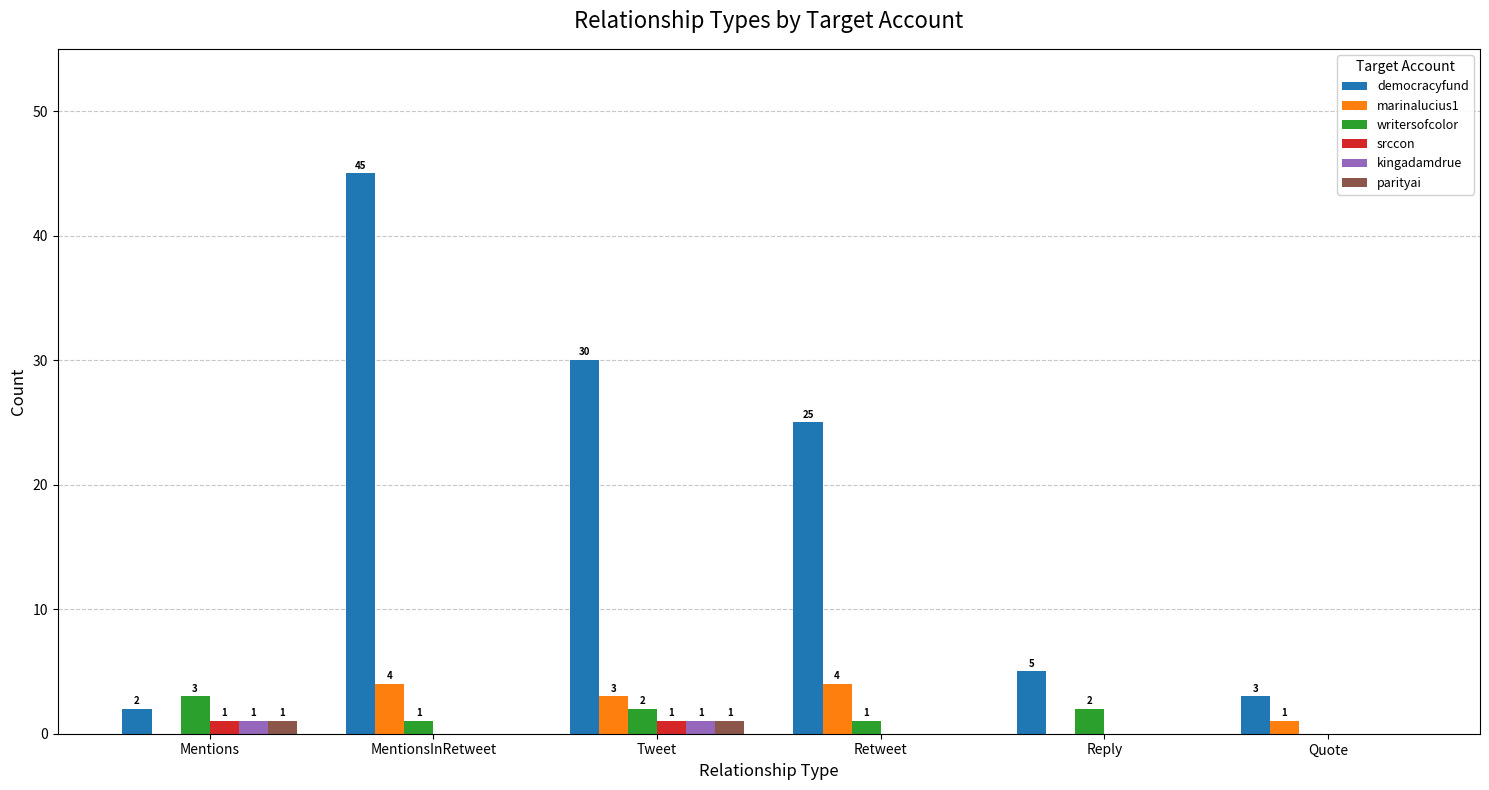

What are all the series names shown in the legend?

democracyfund, marinalucius1, writersofcolor, srccon, kingadamdrue, parityai